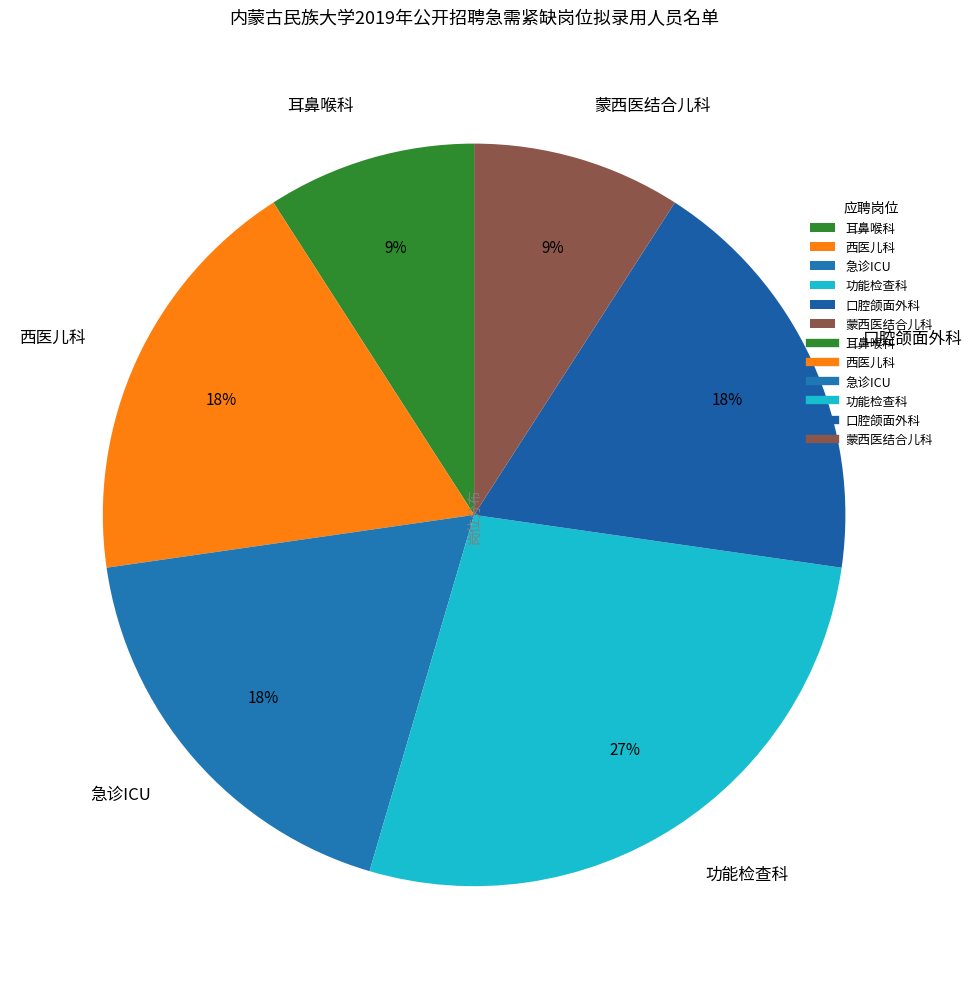

How many segments does this pie chart have?

6